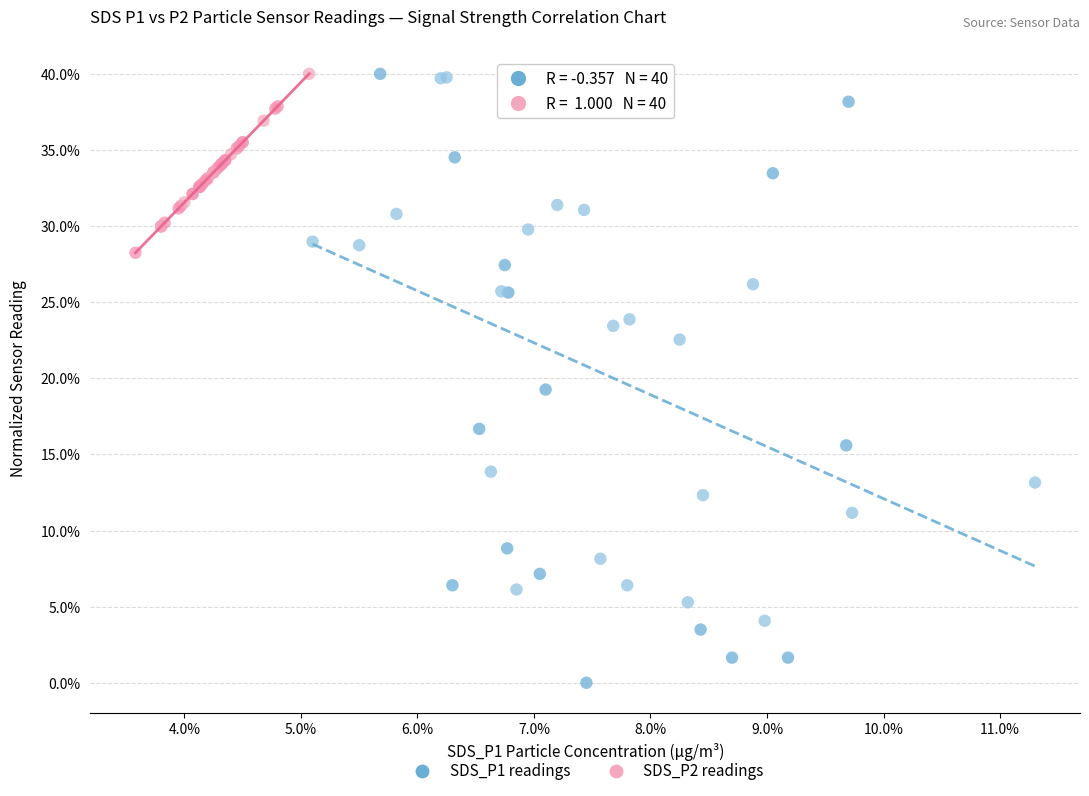

What are all the series names shown in the legend?

SDS_P1 readings, SDS_P2 readings